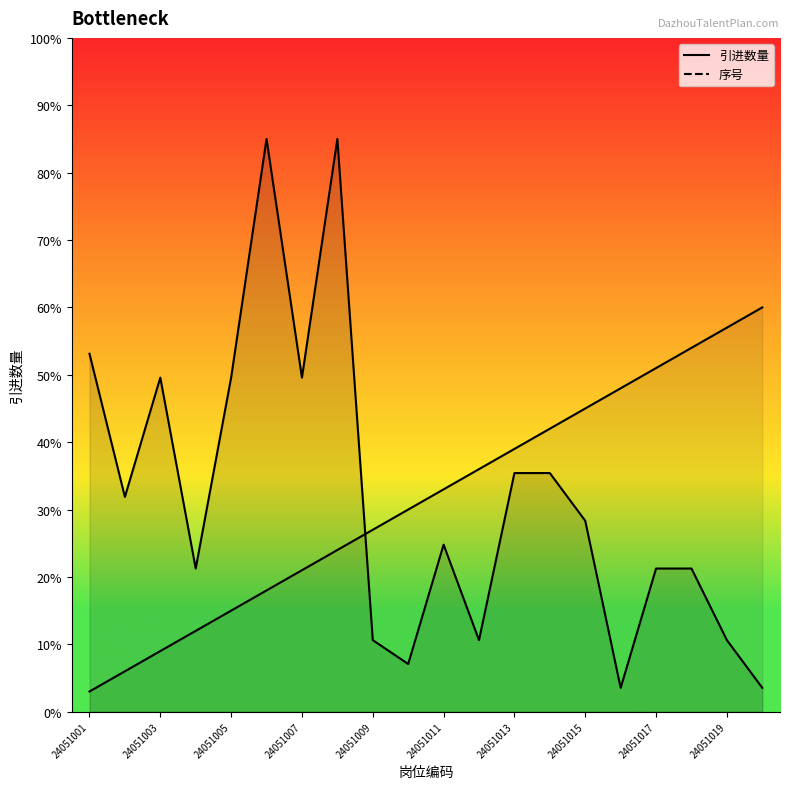

Is it true that 引进数量_line equals 24.3 at 24051005?

False